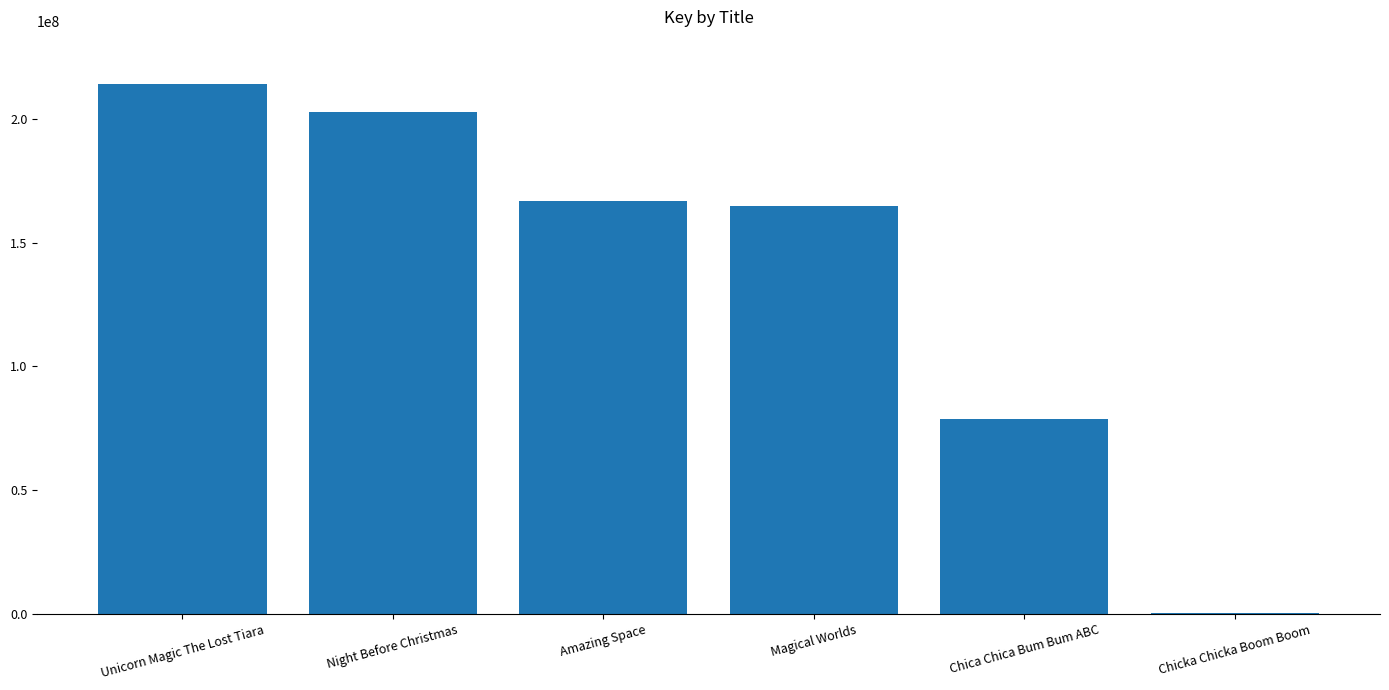

What is the sum of the values at Chica Chica Bum Bum ABC and Amazing Space?

245639981